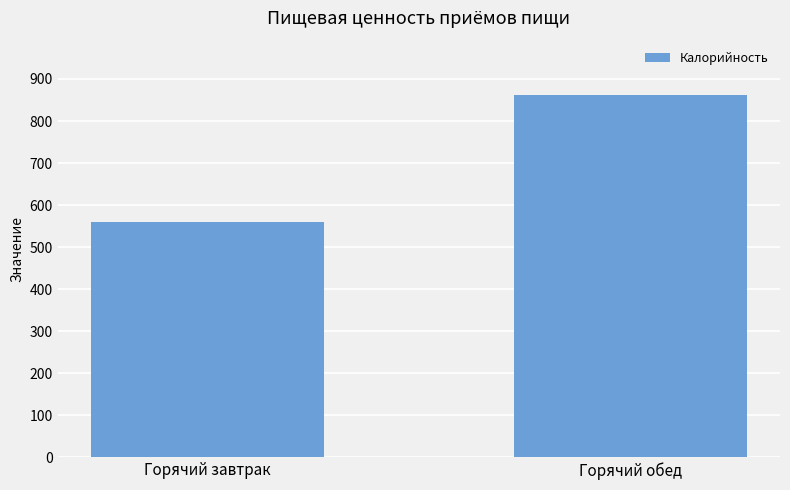

List the labels in order of value, largest first.

Горячий обед, Горячий завтрак